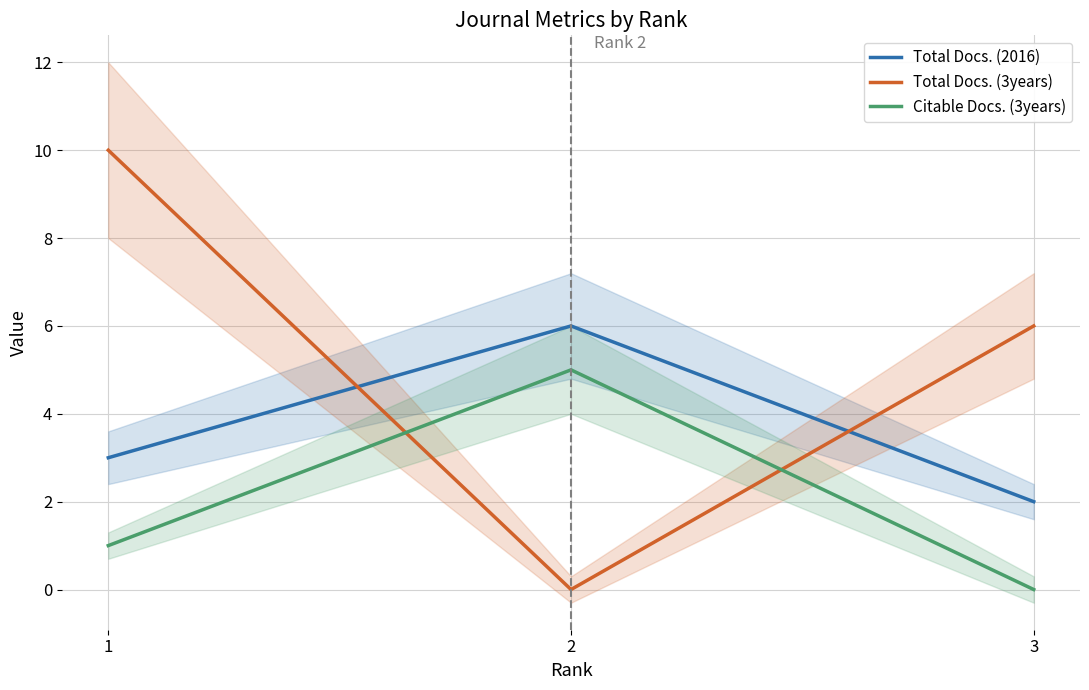

Rank the series at 1 from lowest to highest value.

Citable Docs. (3years), Total Docs. (2016), Total Docs. (3years)